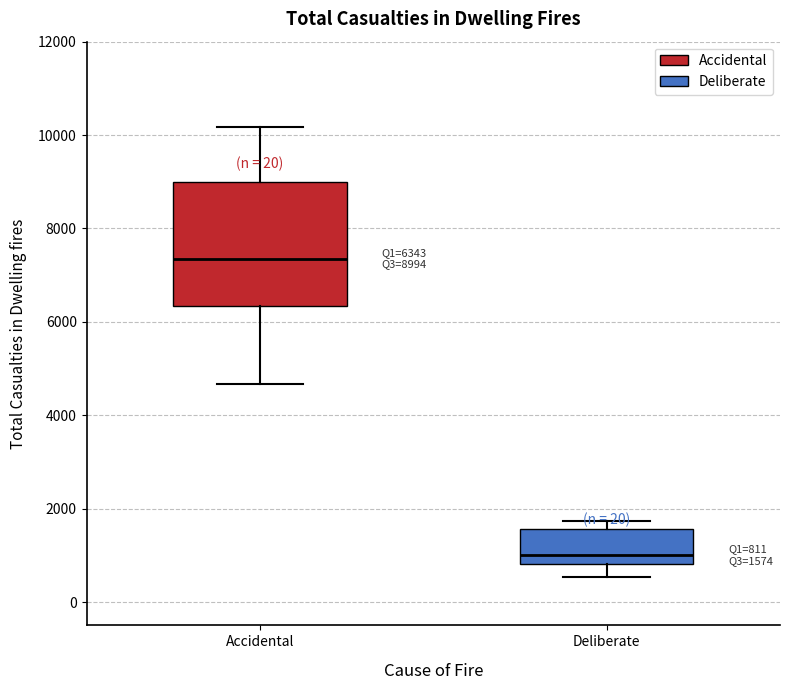

Which box's median line is the lowest?

Deliberate